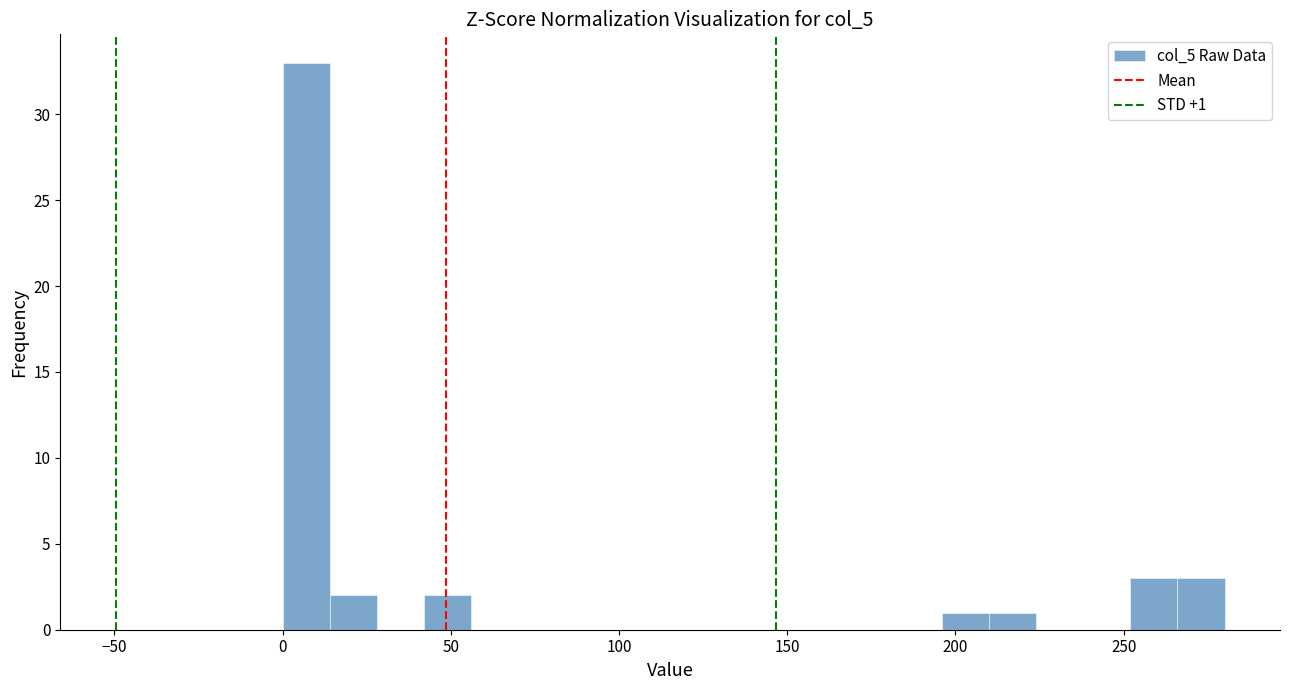

Read against the x-axis, roughly where is the centre of the tallest bar?

5